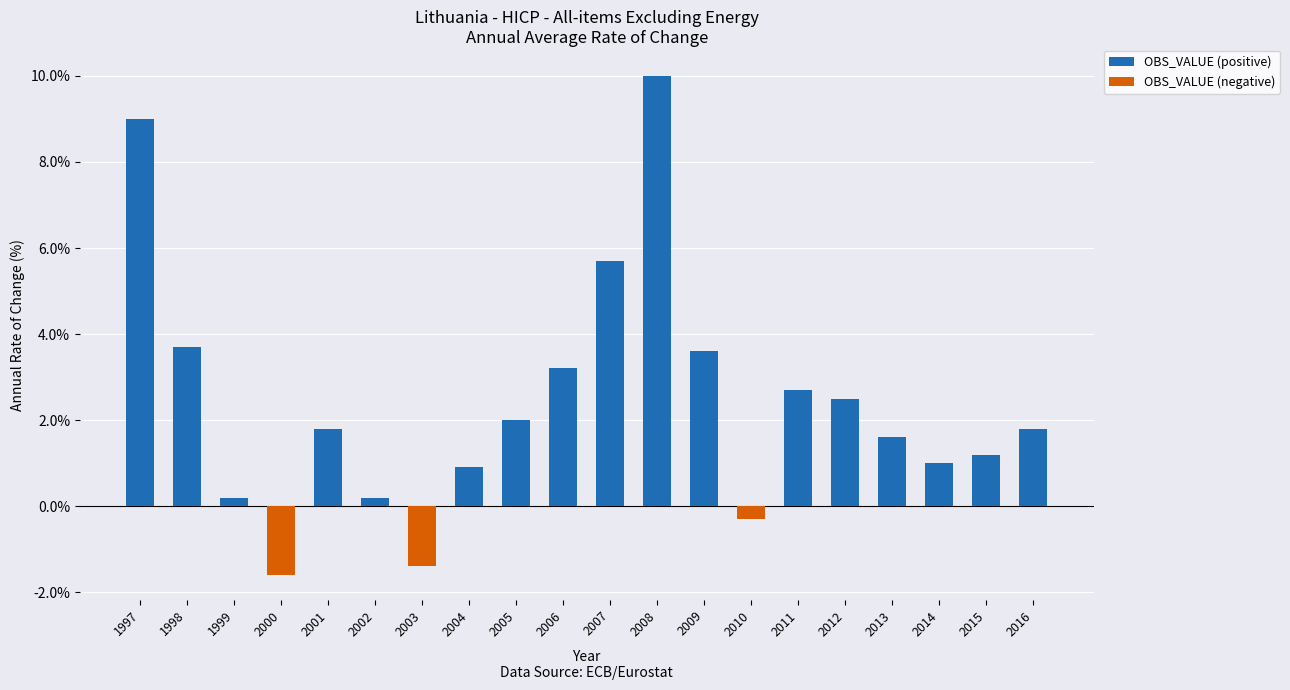

At which label does the data first exceed 1?

1997